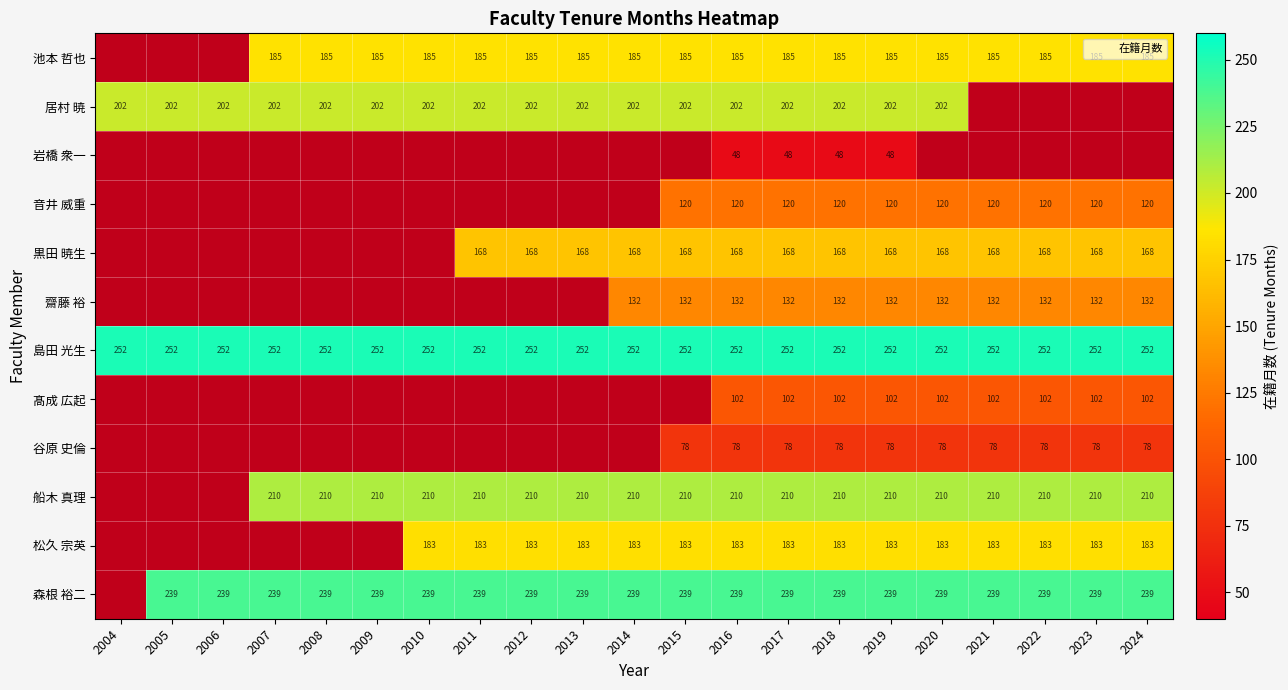

True or false: 池本 哲也 has a value of 98 at 2013.

False